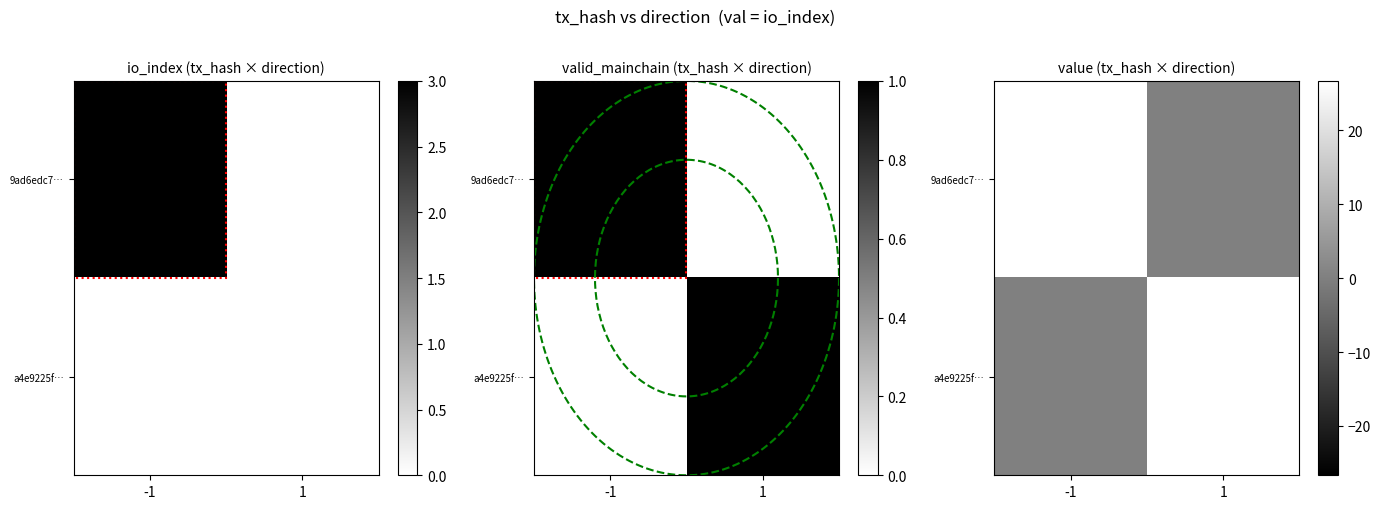

Which series changed the most between -1 and 1?

9ad6edc7…